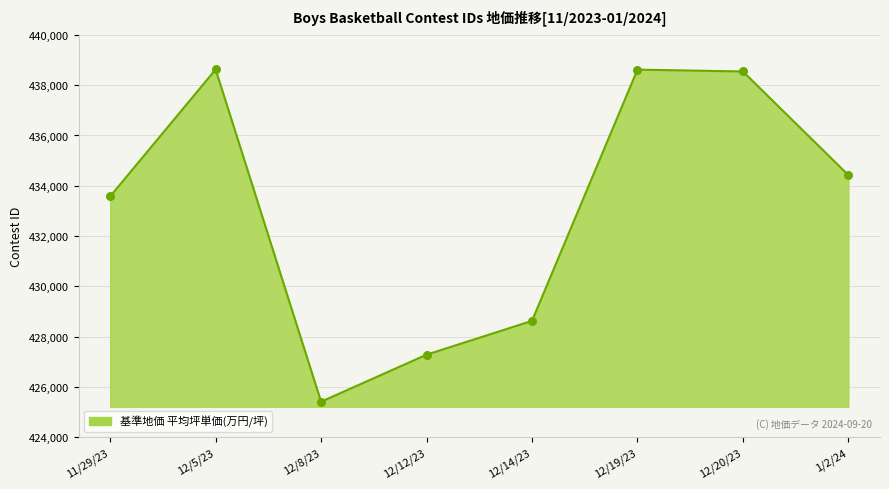

Which has a higher value, 12/20/23 or 11/29/23?

12/20/23